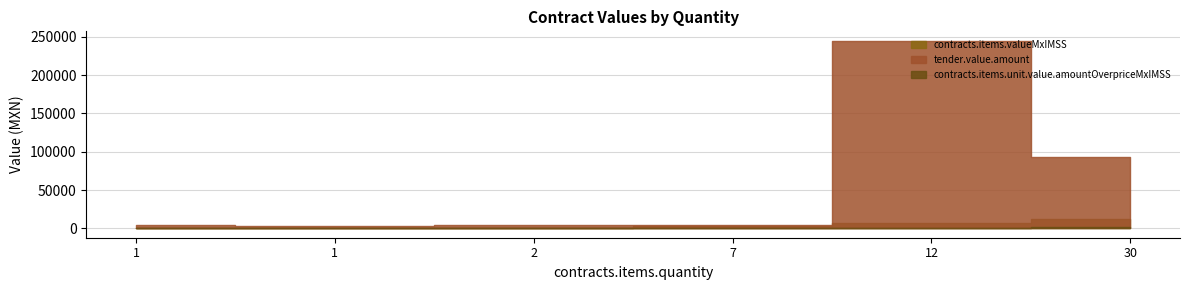

At which label is contracts.items.unit.value.amountOverpriceMxIMSS closest to 666?

12